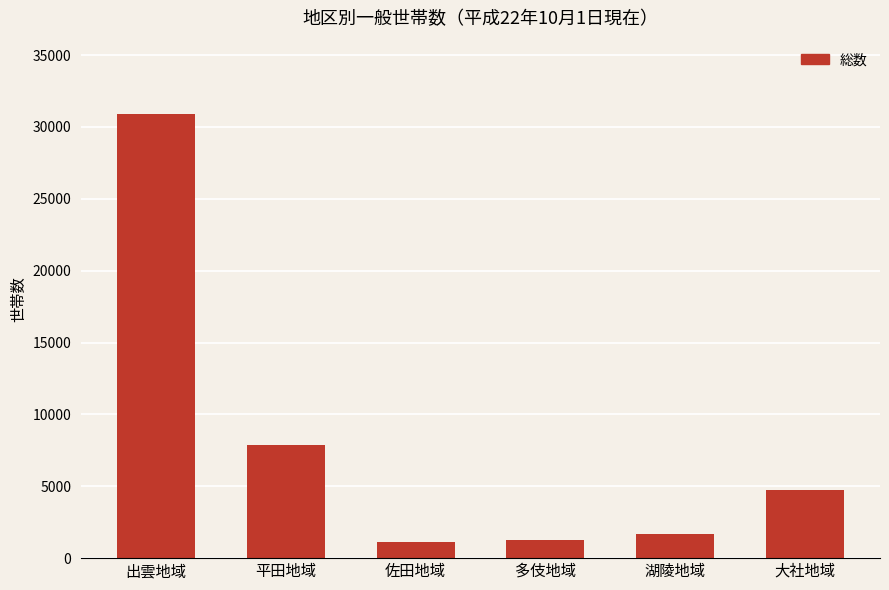

What is the difference between the second highest and minimum values?

6700